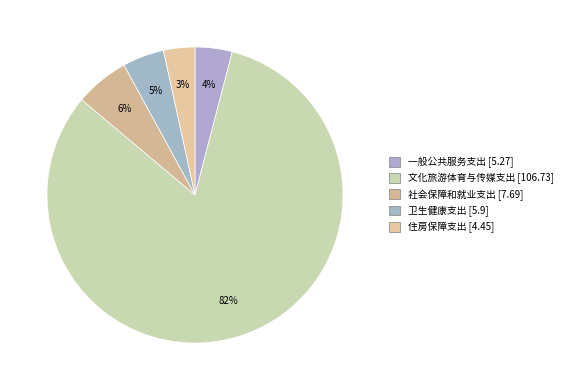

How many slices are in this pie chart?

5